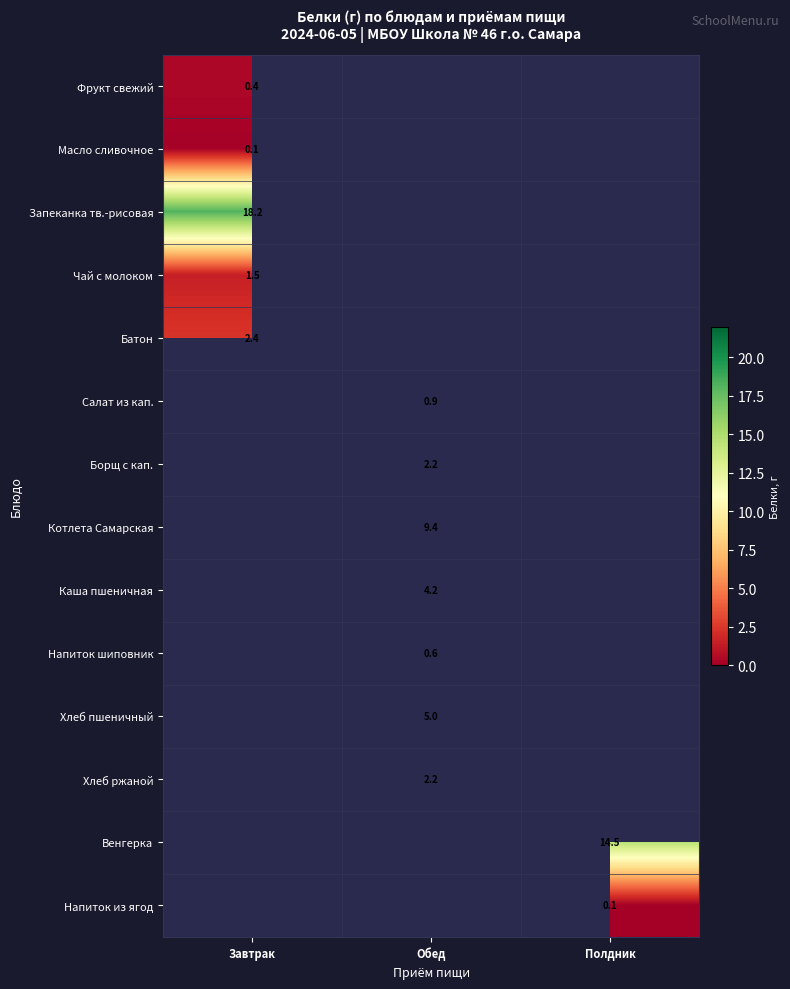

True or false: Фрукт свежий has a value of 0.4 at Завтрак.

True